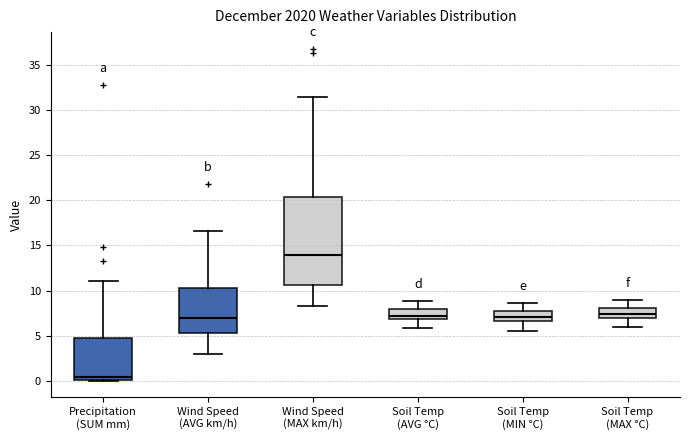

Reading left to right, read every box against the y-axis: the position of its median line, the range the box covers, and the ends of its whiskers. The values are not printed on the chart, so give them approximately, as read against the axis.

Precipitation (SUM mm): median 0.5, box 0.0 to 4.5, whiskers 0.0 to 11.0
Wind Speed (AVG km/h): median 7.0, box 5.5 to 10.5, whiskers 3.0 to 16.5
Wind Speed (MAX km/h): median 14.0, box 10.5 to 20.5, whiskers 8.0 to 31.5
Soil Temp (AVG °C): median 7.0 (just above the box's lower edge), box 7.0 to 8.0, whiskers 6.0 to 9.0
Soil Temp (MIN °C): median 7.0, box 6.5 to 7.5, whiskers 5.5 to 8.5
Soil Temp (MAX °C): median 7.5, box 7.0 to 8.0, whiskers 6.0 to 9.0